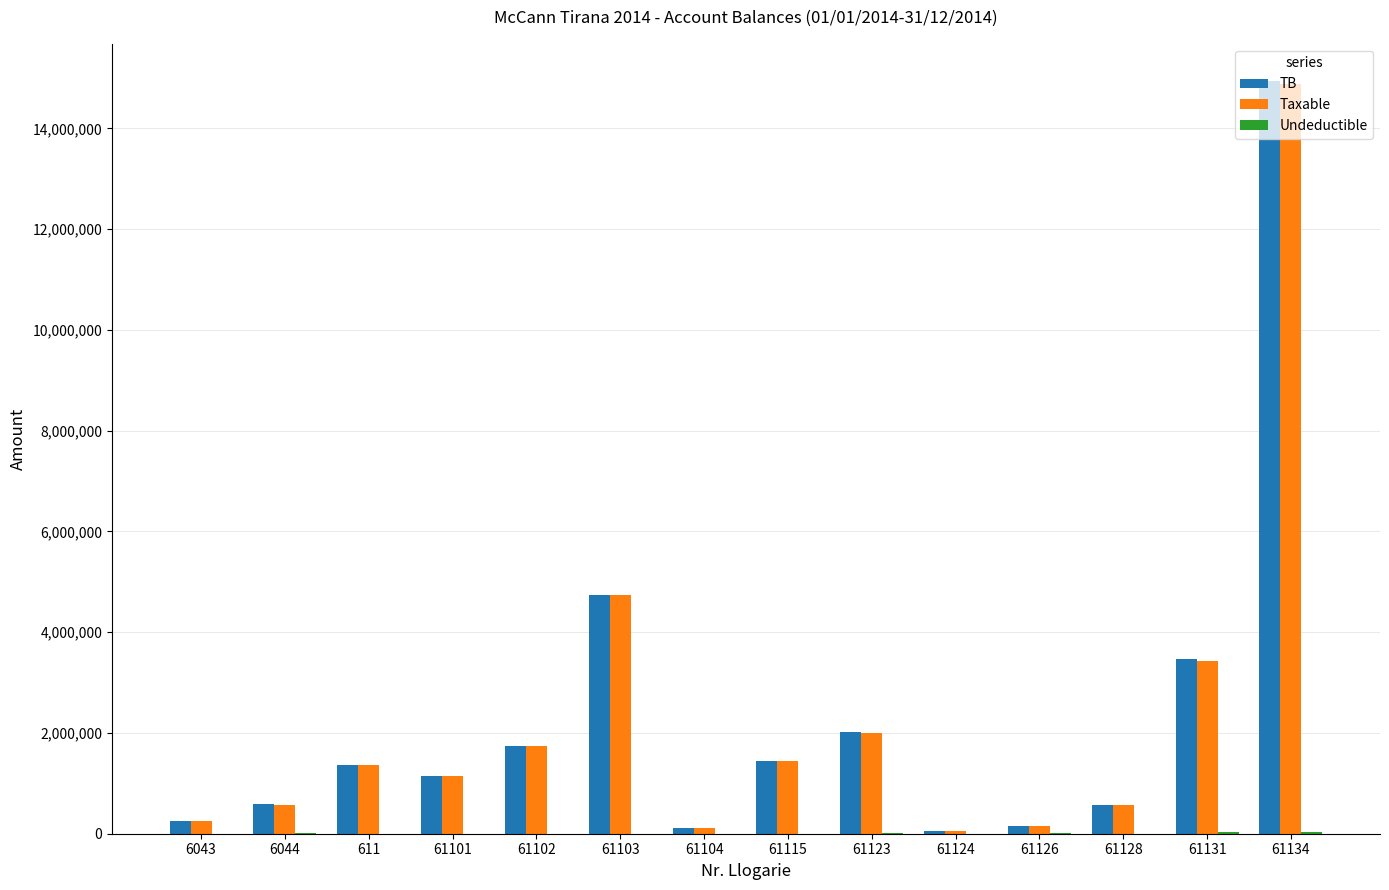

What is the maximum value for TB?

14931158.8